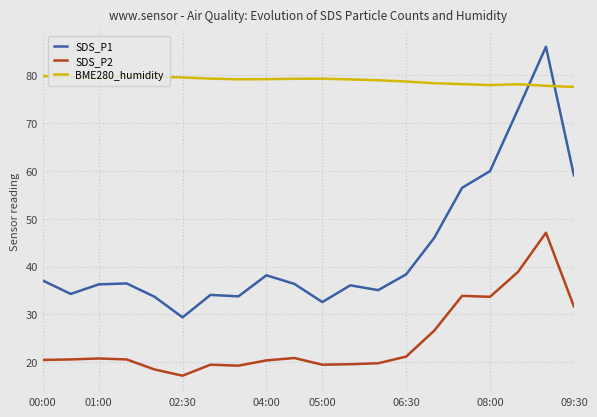

Rank the series by their maximum value, from highest to lowest.

SDS_P1, BME280_humidity, SDS_P2